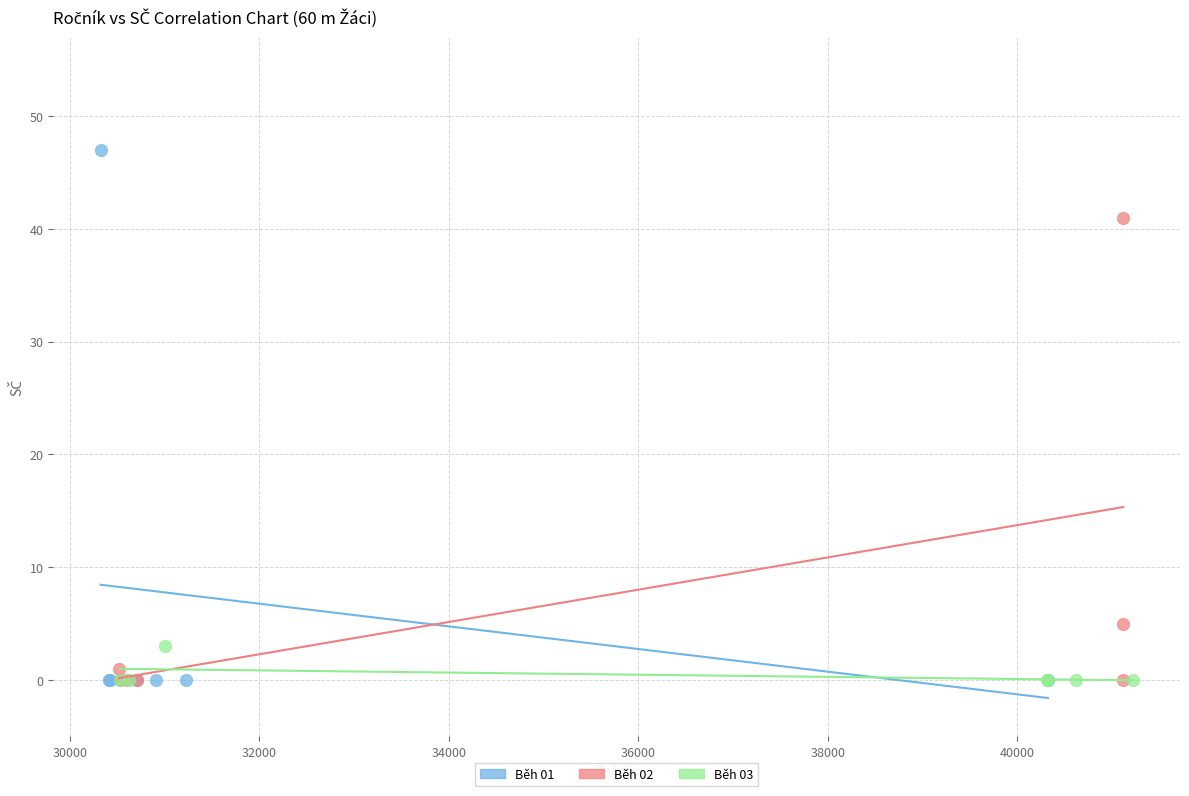

Which series has the largest Y range (max minus min)?

Běh 01